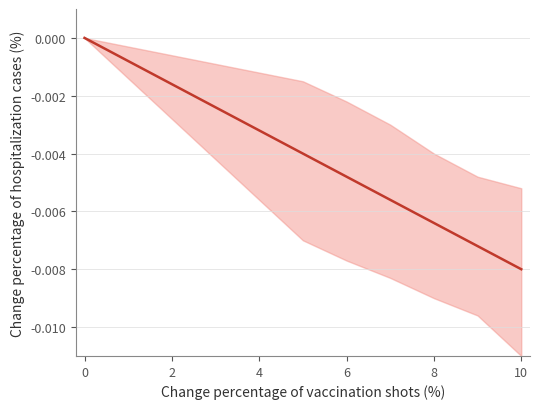

At which category does the chart reach its minimum across all series?

10